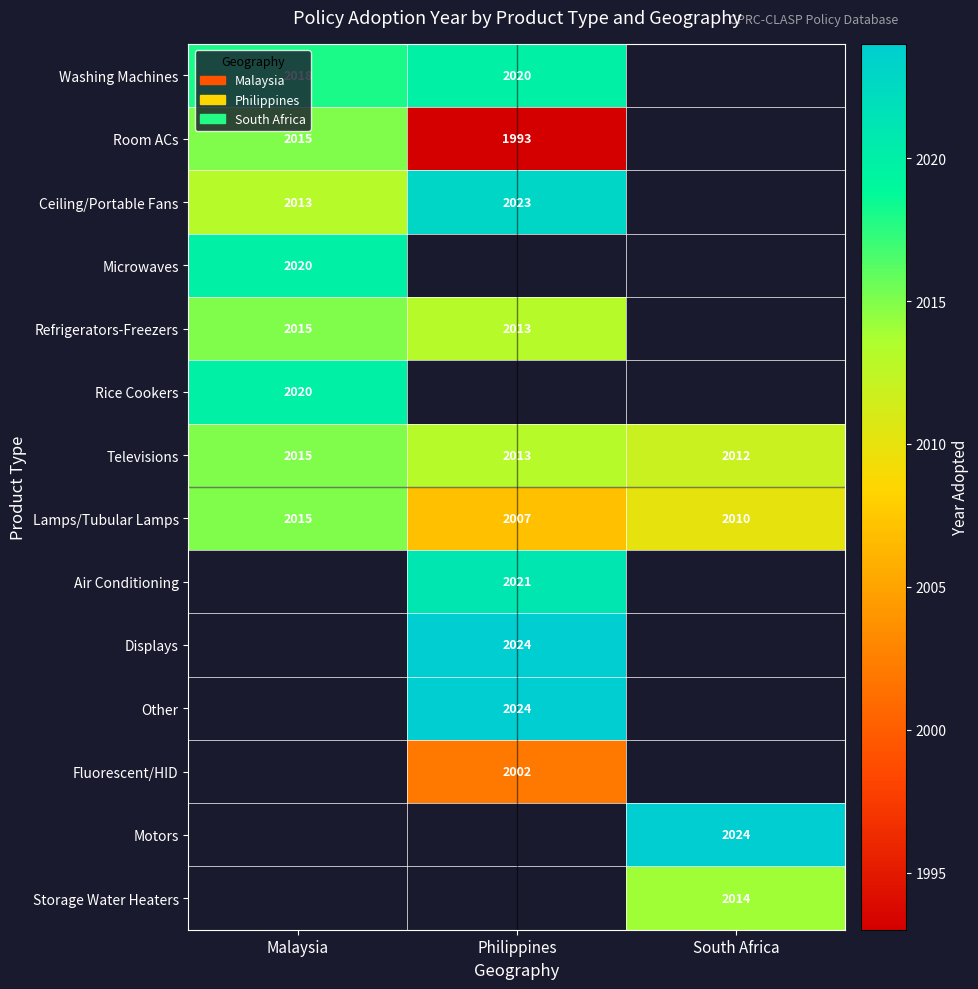

List the labels in order of Fluorescent/HID value, smallest first.

Malaysia, Philippines, South Africa